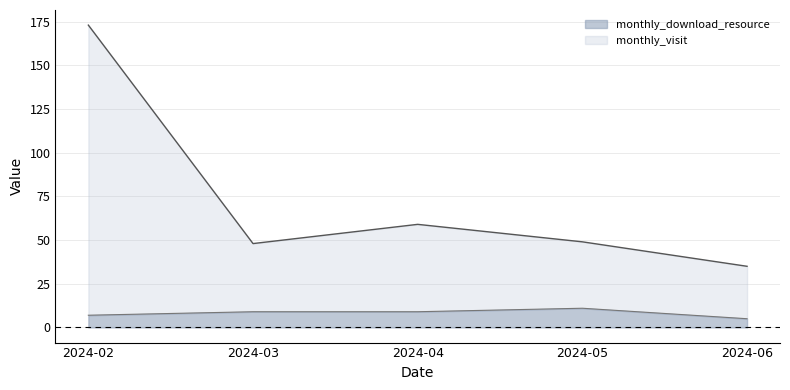

Count the number of data series in this chart.

2